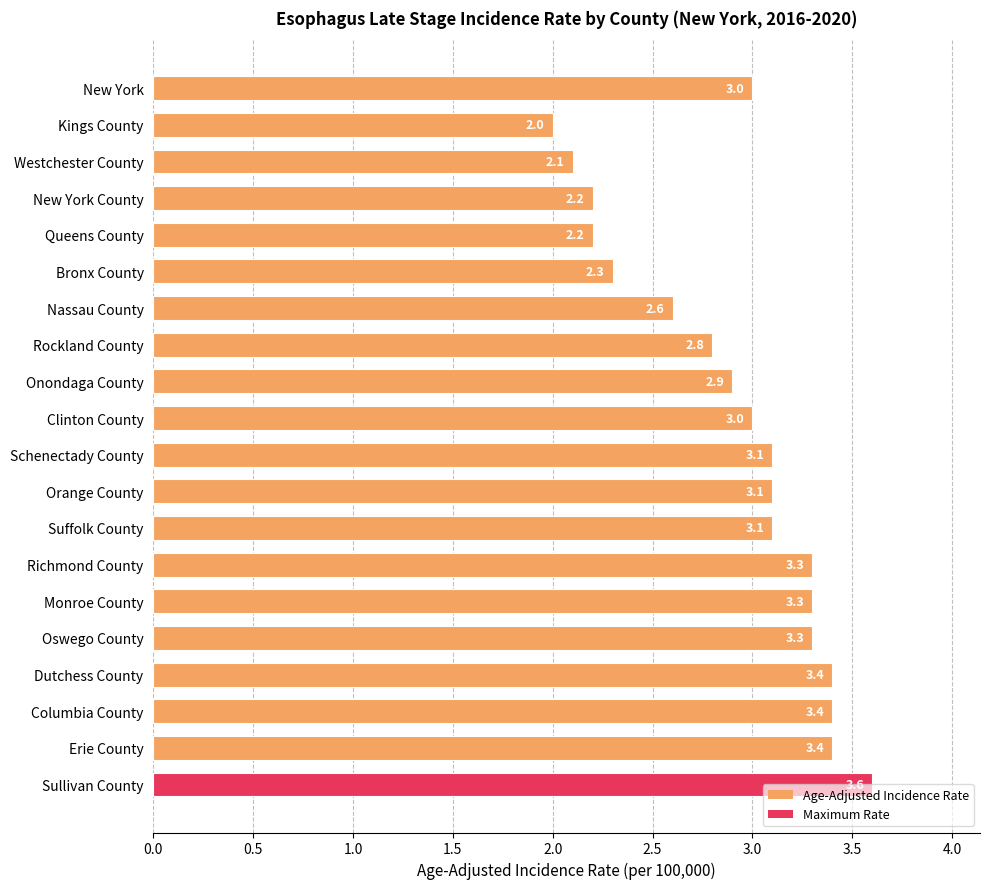

Is it true that the value at Oswego County is 4.7?

False